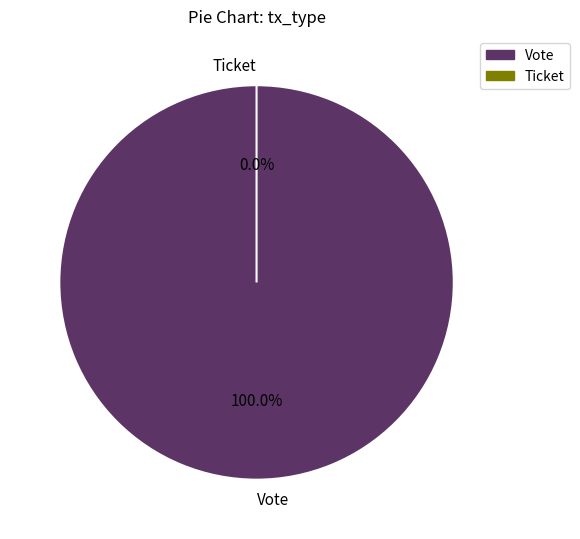

What percentage is NOT represented by Ticket?

100.0%